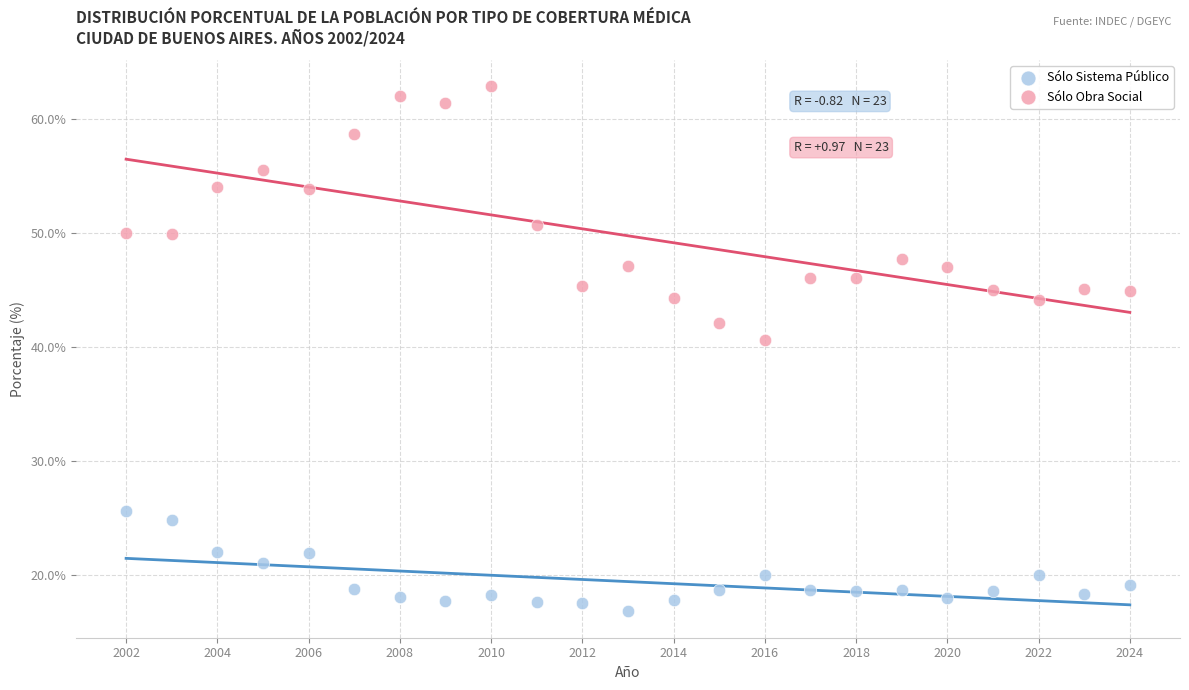

Across all series, what Y value is closest to 39?

40.6